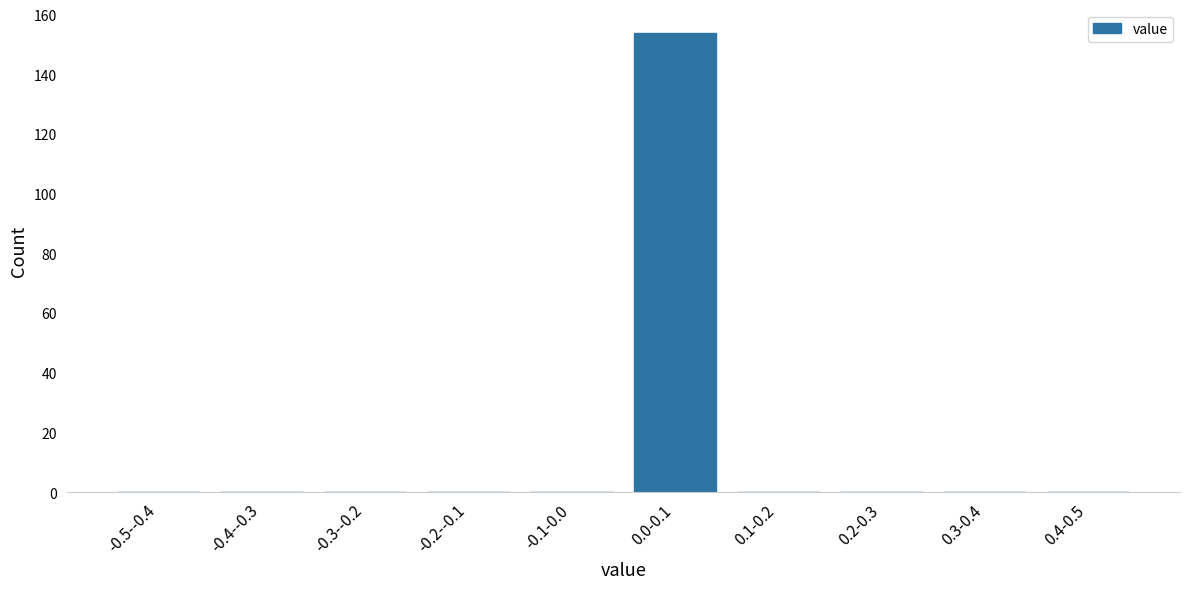

Reading left to right, what are all the values shown in this chart?

-0.5--0.4=0	-0.4--0.3=0	-0.3--0.2=0	-0.2--0.1=0	-0.1-0.0=0	0.0-0.1=154	0.1-0.2=0	0.2-0.3=0	0.3-0.4=0	0.4-0.5=0